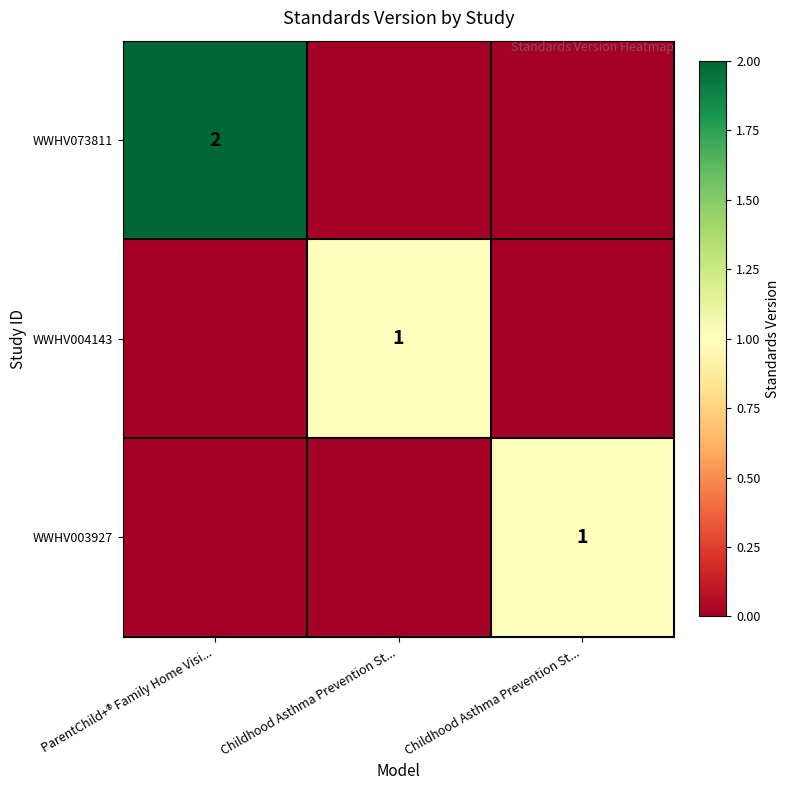

Which label corresponds to the smallest value in the chart?

Childhood Asthma Prevention St...